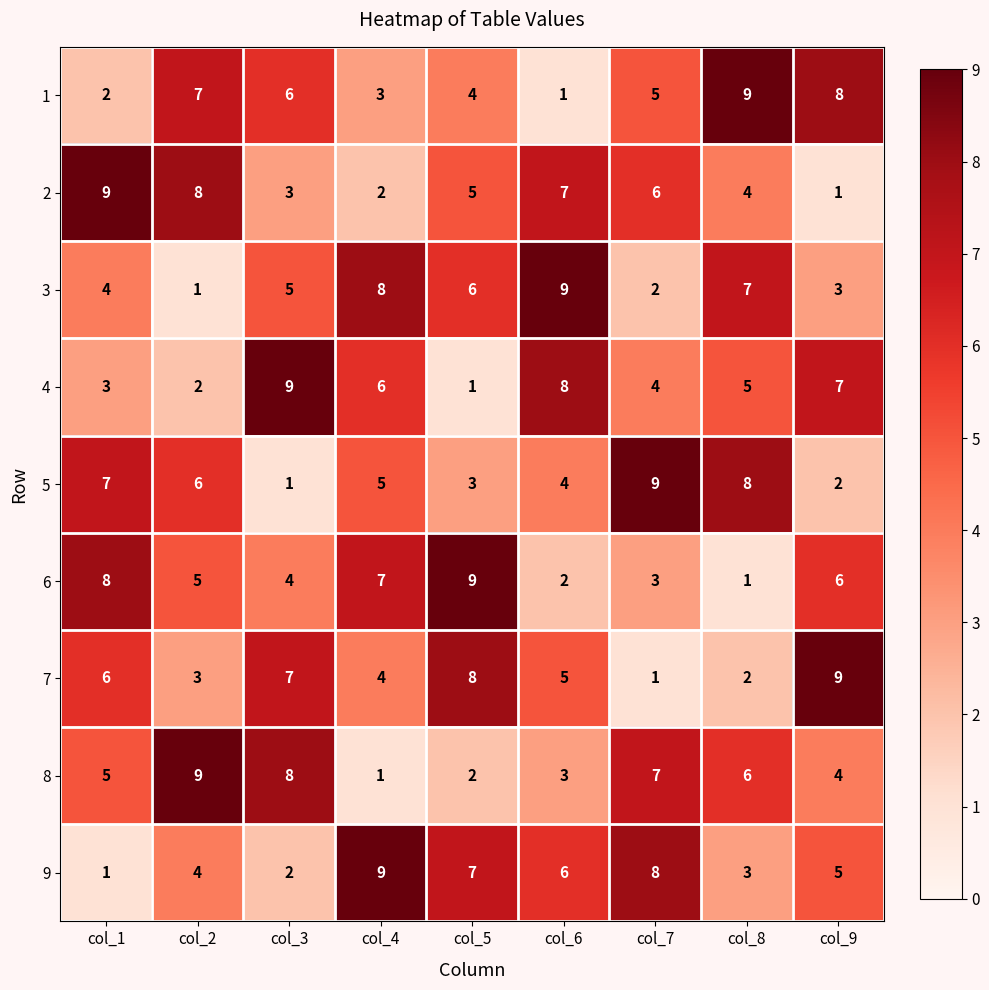

What is the difference between the 4 values at col_3 and col_2?

7